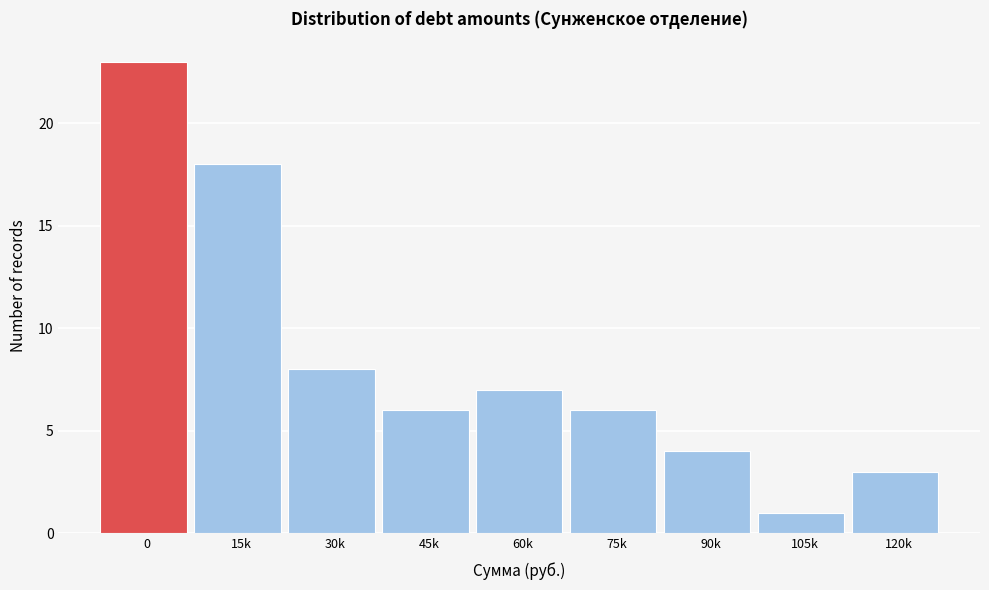

Reading right to left, extract all data points from this chart.

3	1	4	6	7	6	8	18	23